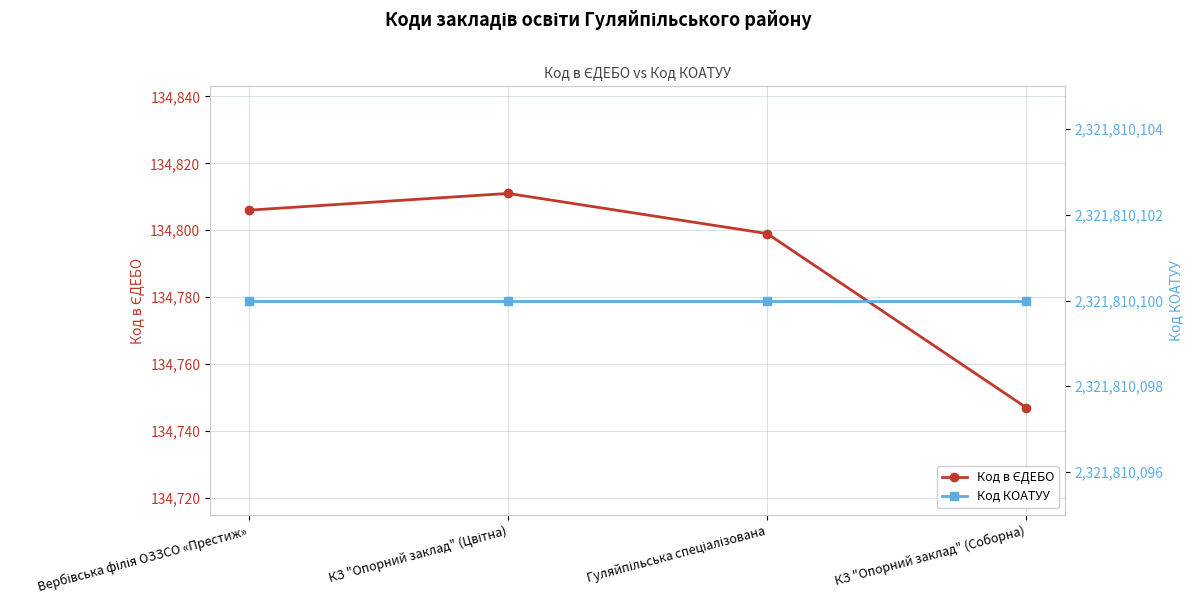

What position from the right is Вербівська філія ОЗЗСО «Престиж»?

4